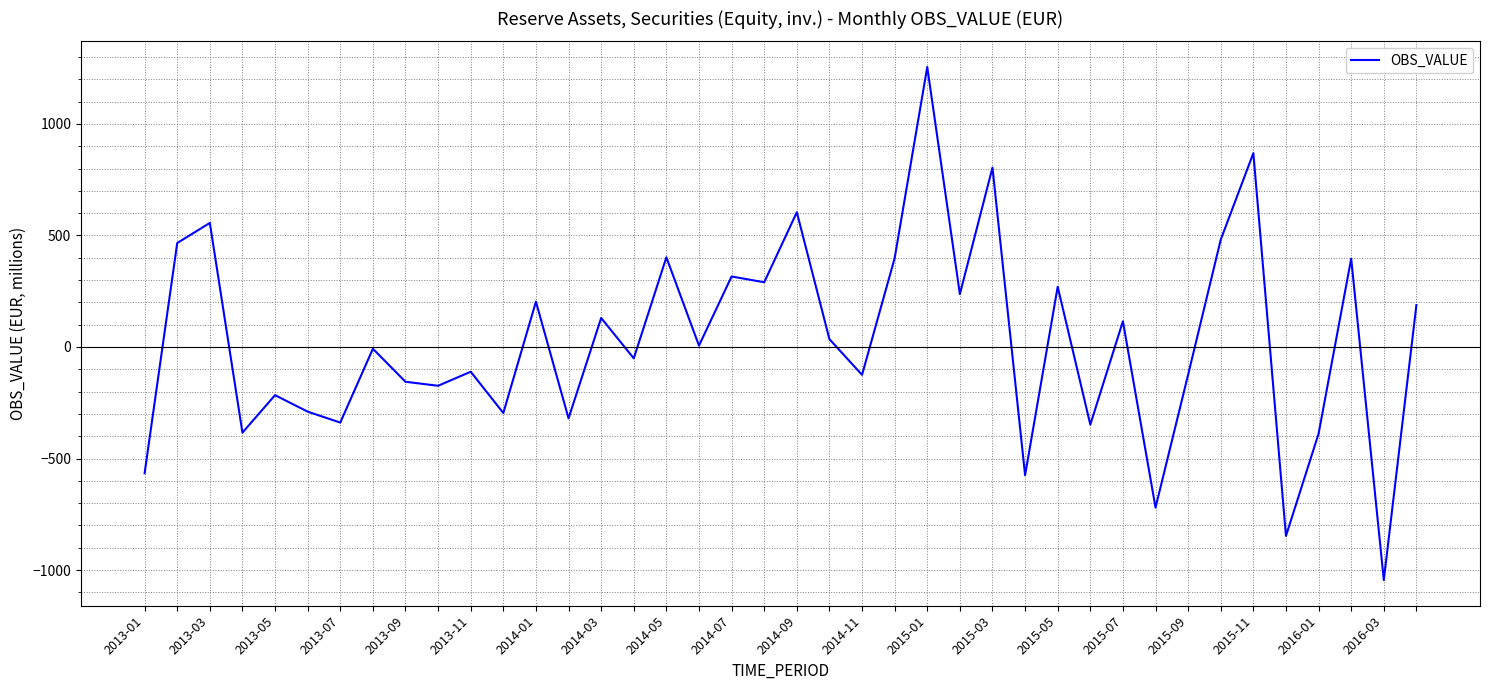

What is the difference between the maximum and minimum values?

2300